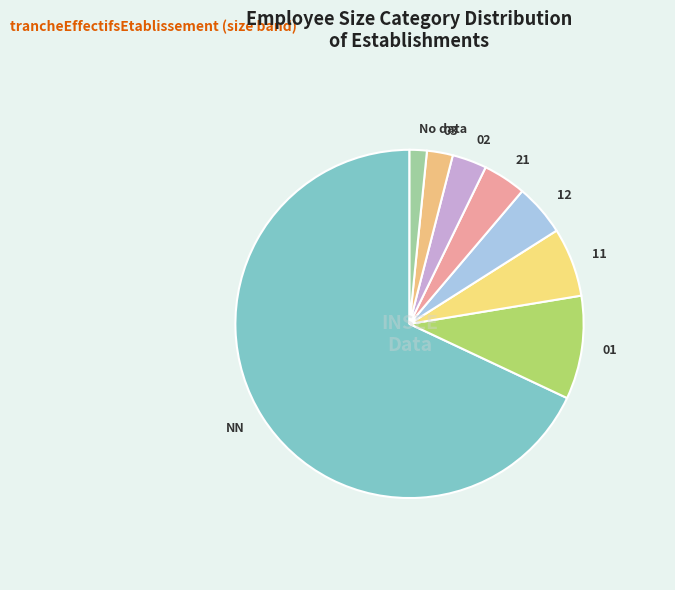

Is the sum of 02 and 11 greater than half?

No